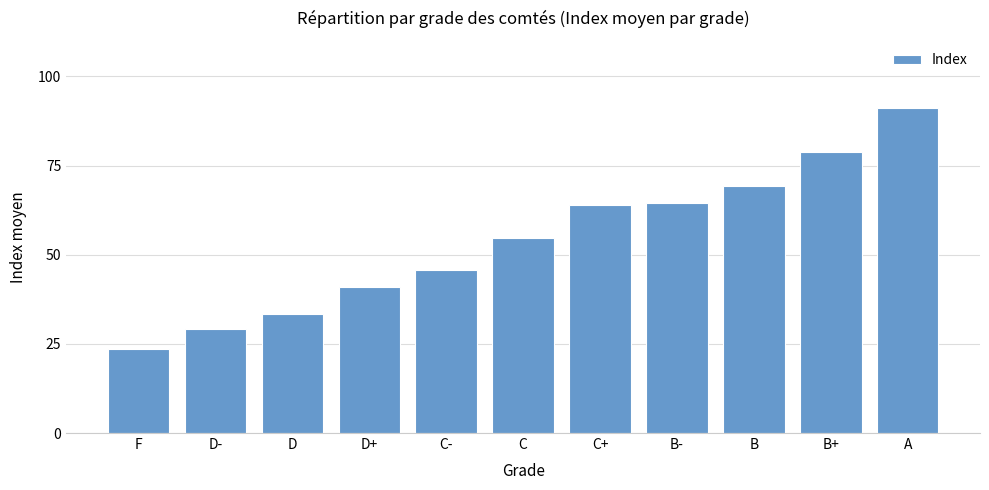

What is the smallest value displayed?

23.6